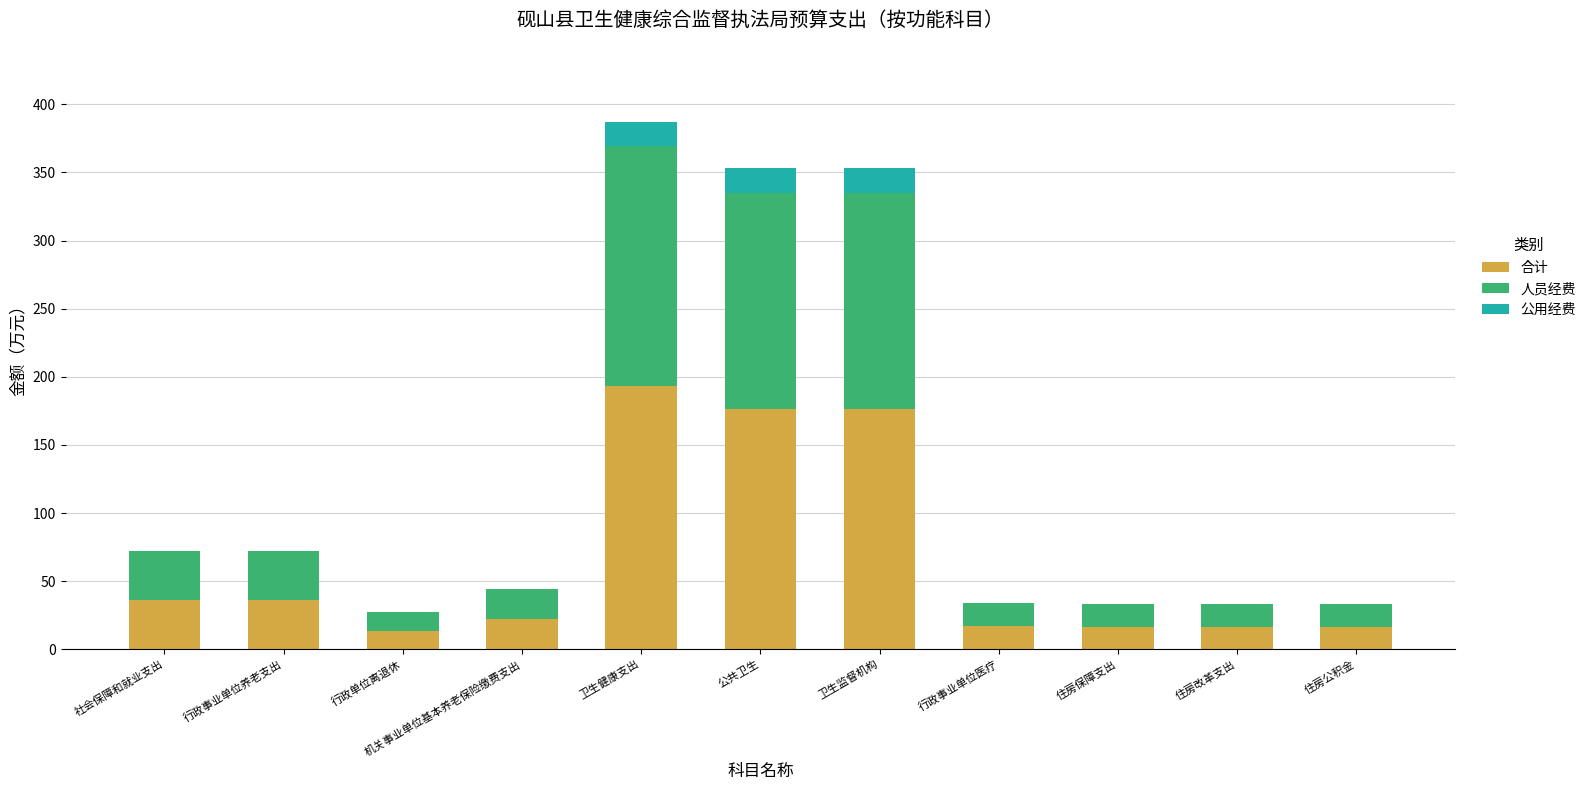

What is the total value across all series at 卫生健康支出?

387.1